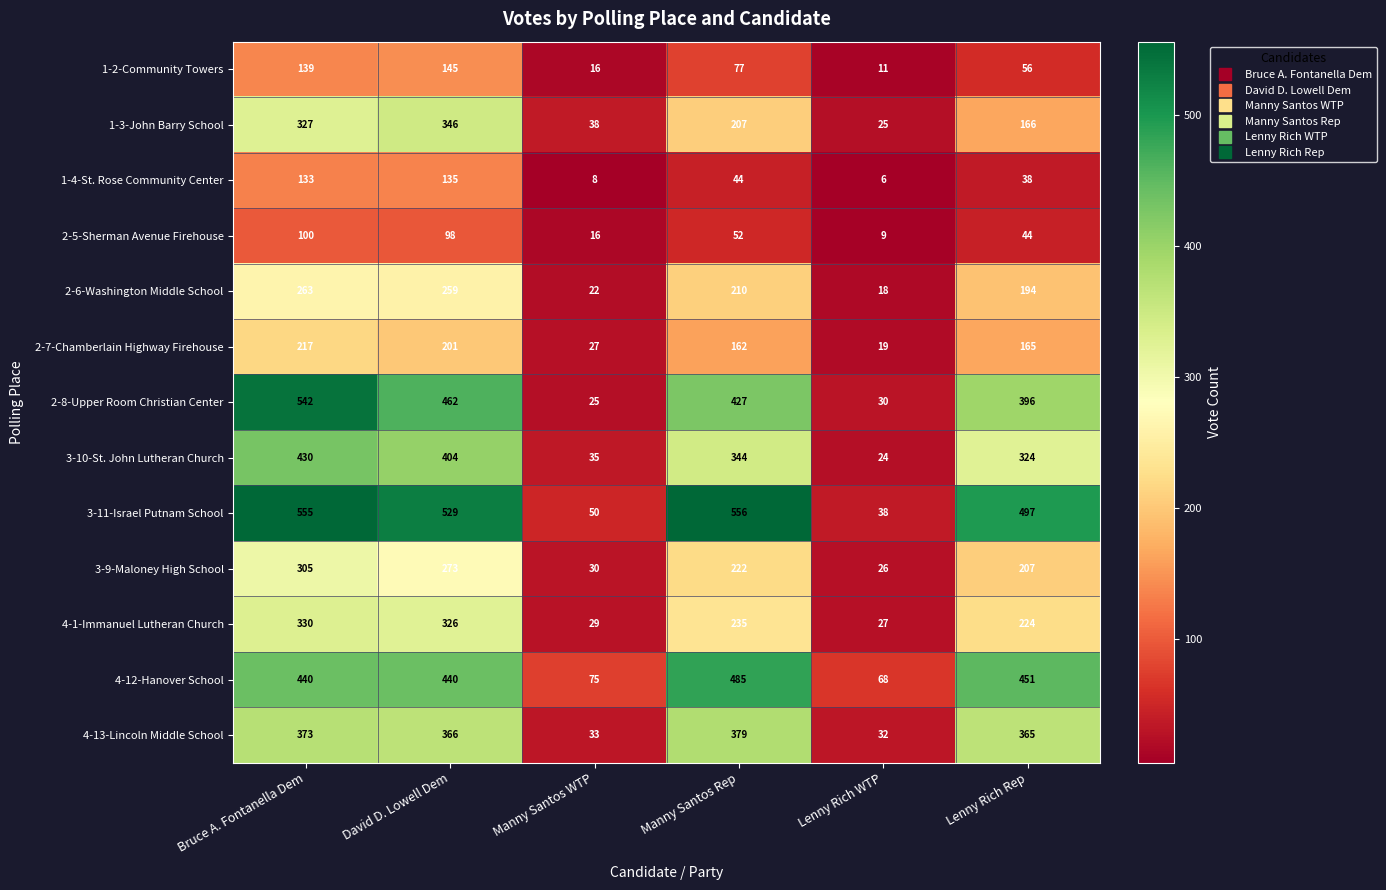

What is the difference between the second highest and minimum values in the 1-3-John Barry School series?

302